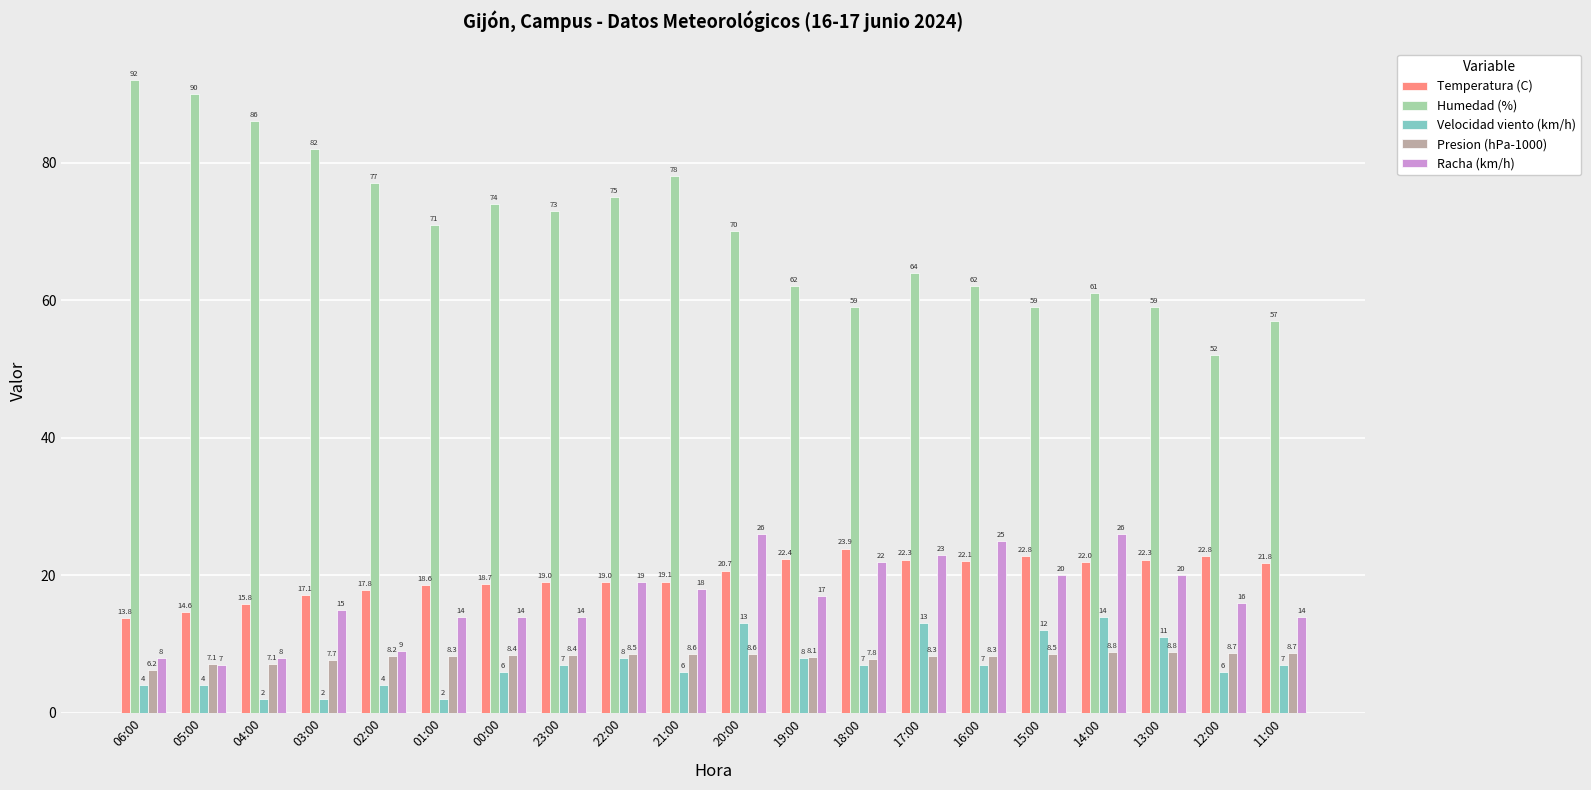

Rank the series at 20:00 from highest to lowest value.

Humedad (%), Racha (km/h), Temperatura (C), Velocidad viento (km/h), Presion (hPa-1000)